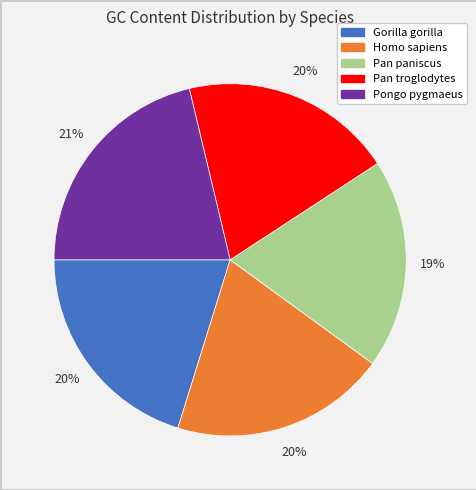

To the nearest percent, what percentage of the pie is Homo sapiens?

20%